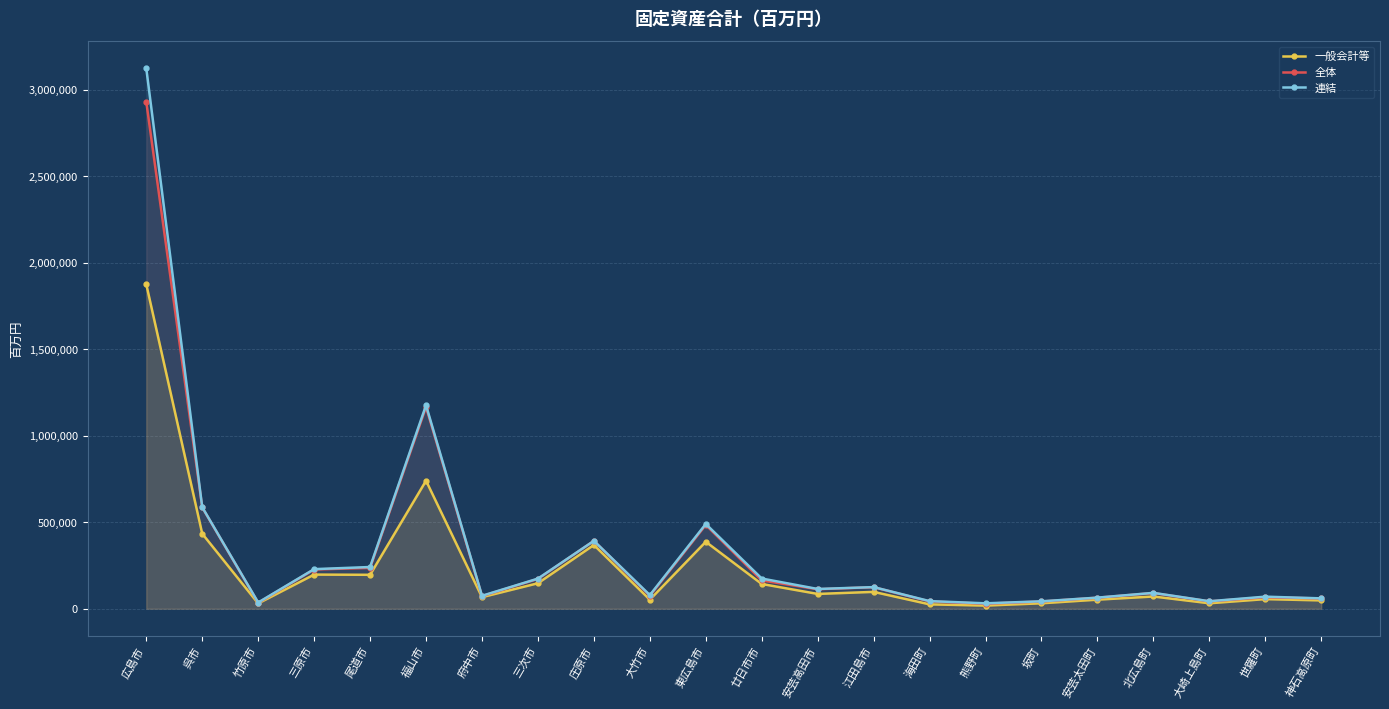

What is the smallest value displayed?

18203